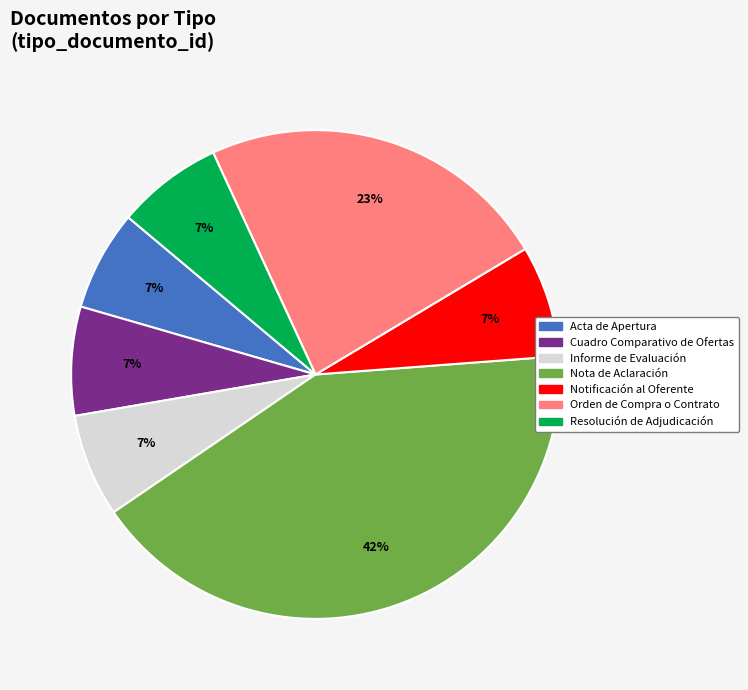

To the nearest percent, what is the combined percentage of Orden de Compra o Contrato and Informe de Evaluación?

30%